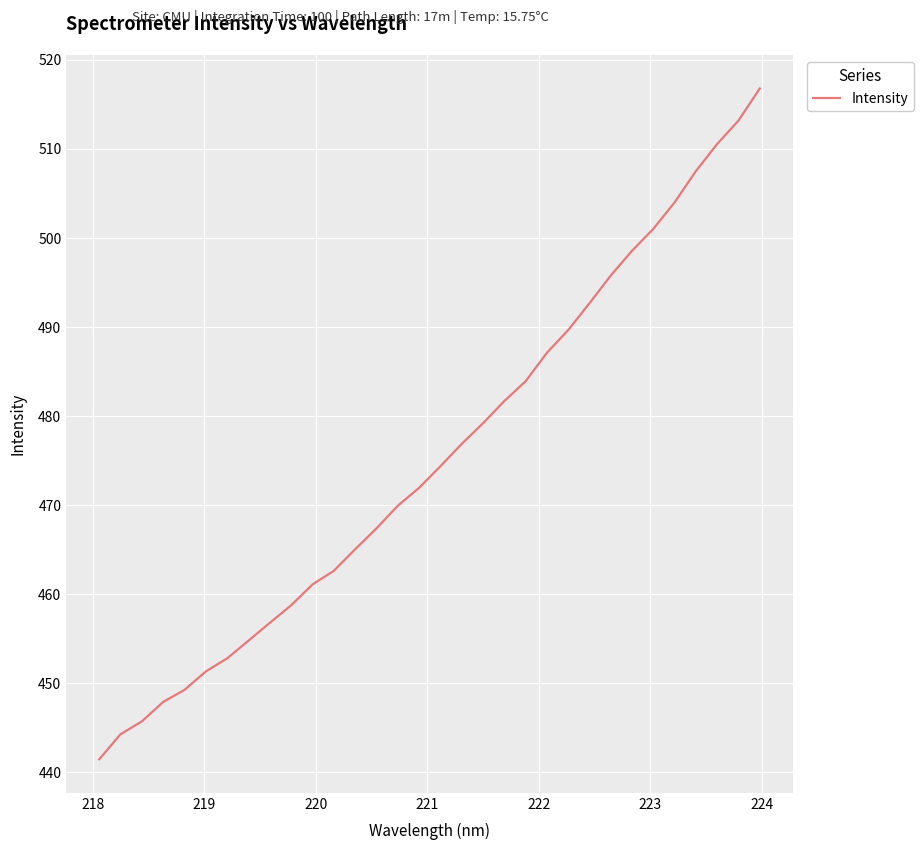

What is the sum of all values?

15213.1